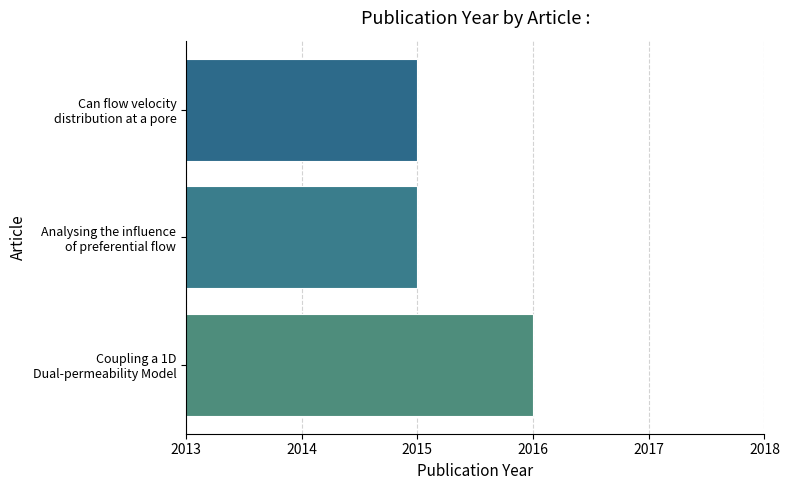

What is the maximum value shown in the chart?

2016